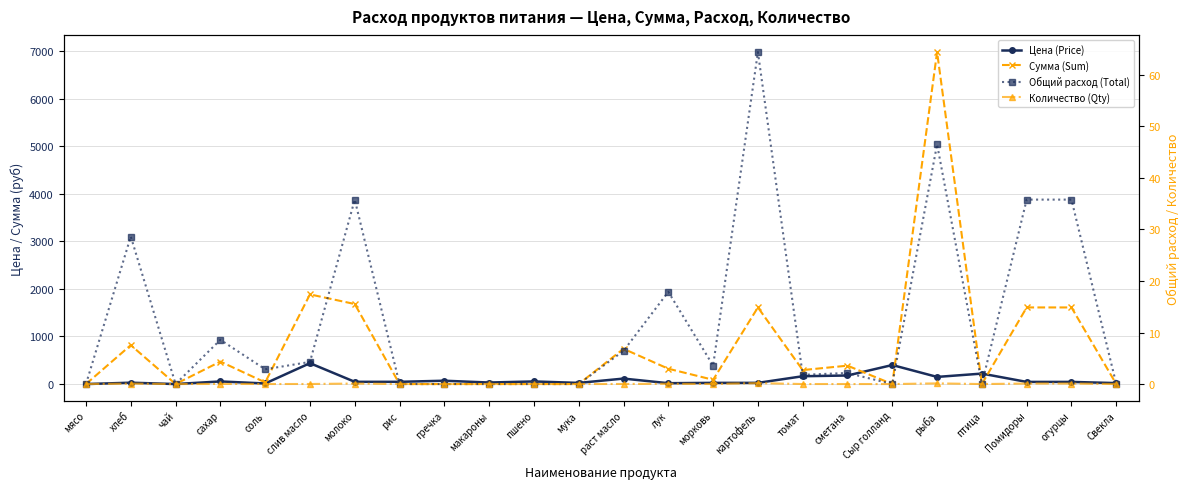

At which label is Количество (Qty) closest to 0?

мясо